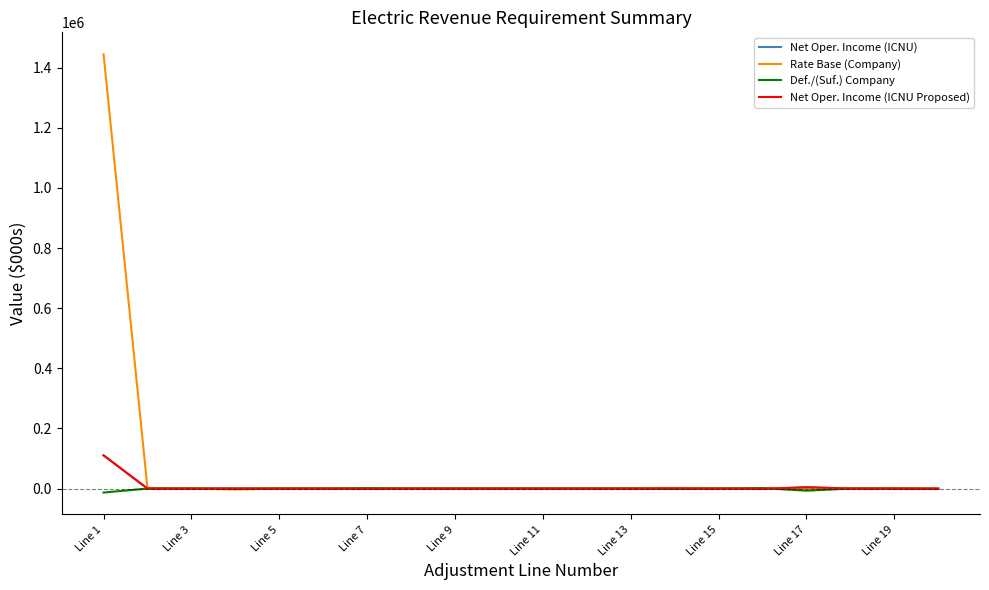

What are all the series names shown in the legend?

Net Oper. Income (ICNU), Rate Base (Company), Def./(Suf.) Company, Net Oper. Income (ICNU Proposed)